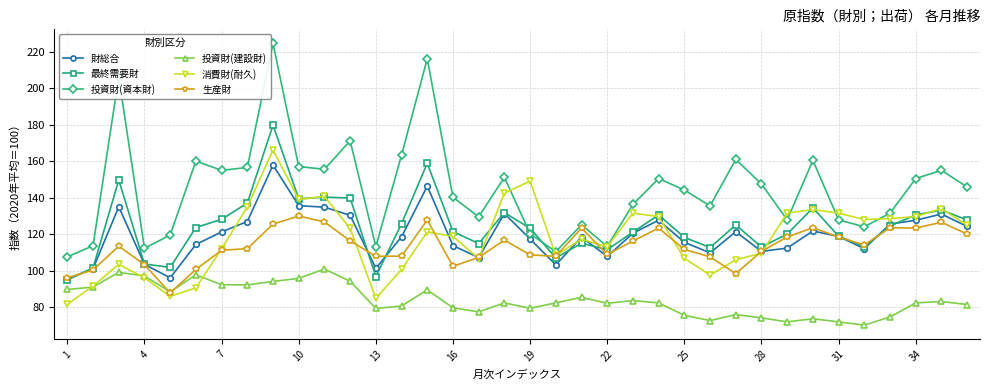

At how many categories does at least one series exceed 186?

3